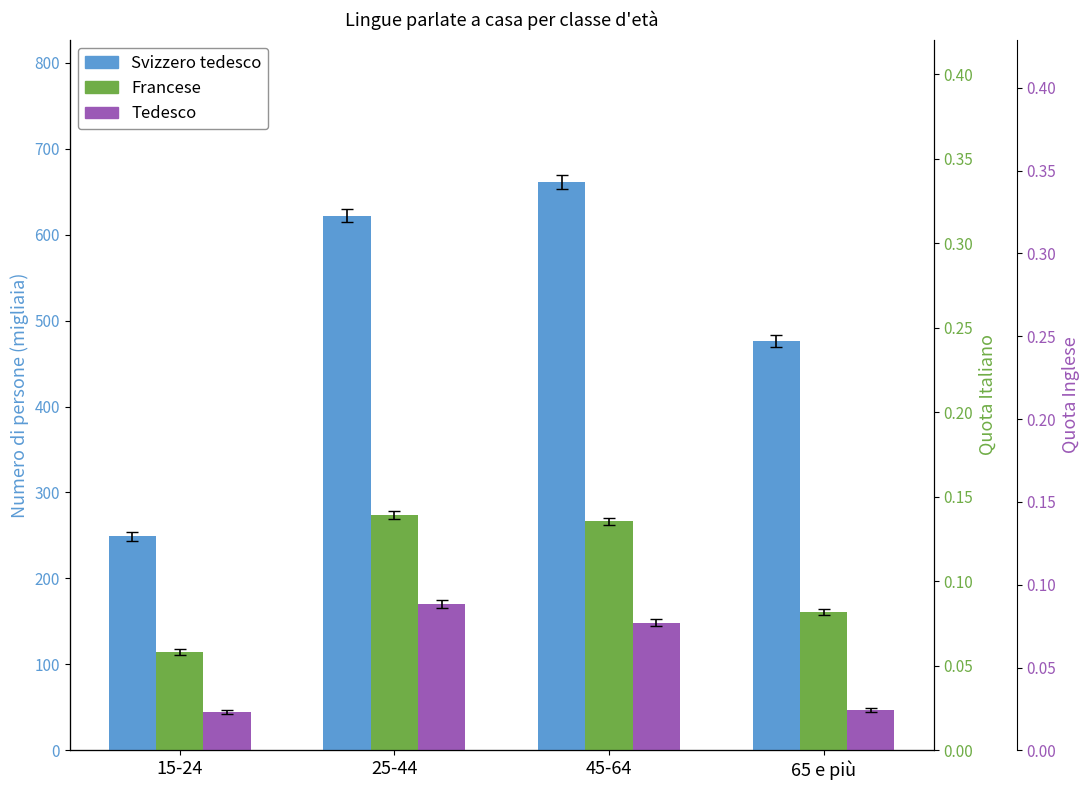

What is the value of the Tedesco bar at the 1st from the left?

44.9